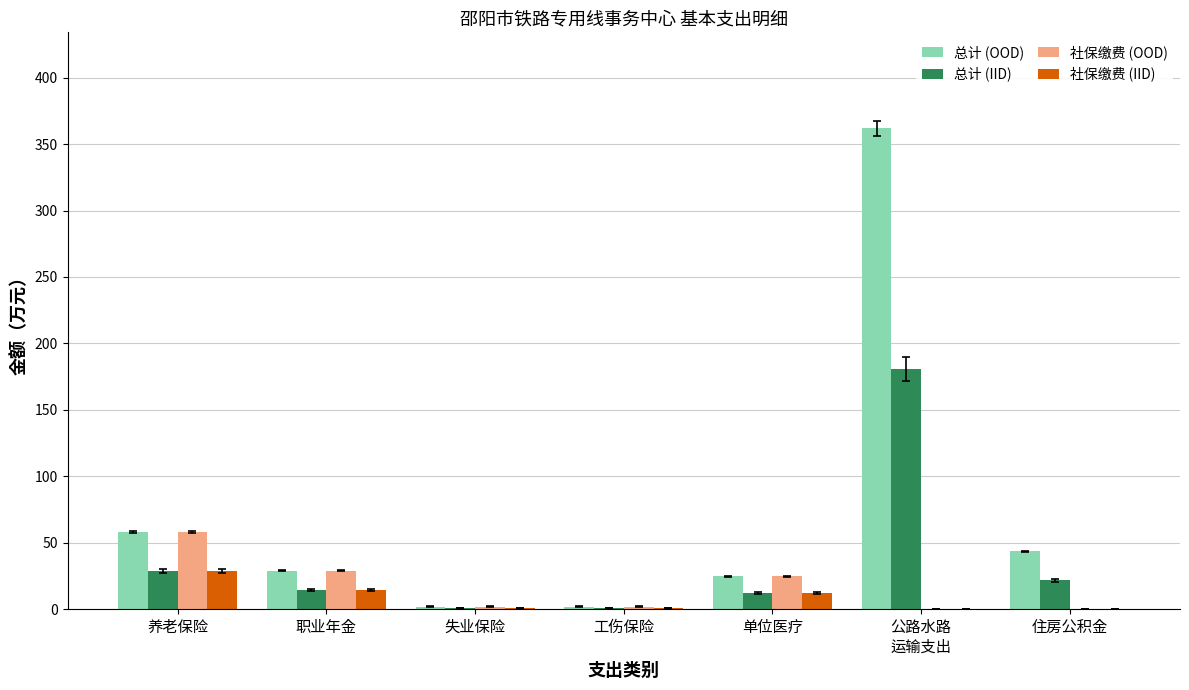

What are all the series names shown in the legend?

总计 (OOD), 总计 (IID), 社保缴费 (OOD), 社保缴费 (IID)